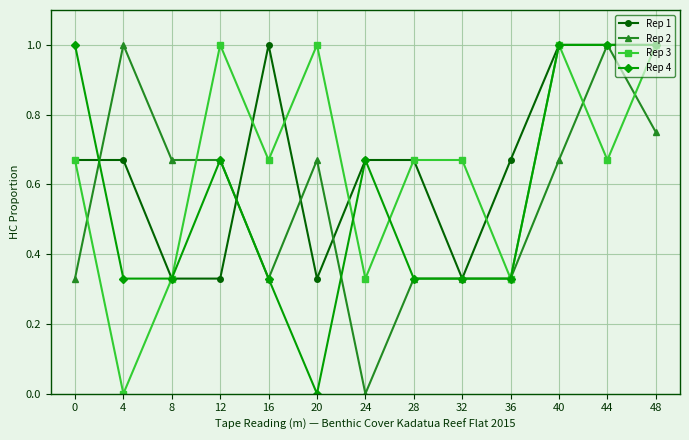

What are all the series names shown in the legend?

Rep 1, Rep 2, Rep 3, Rep 4